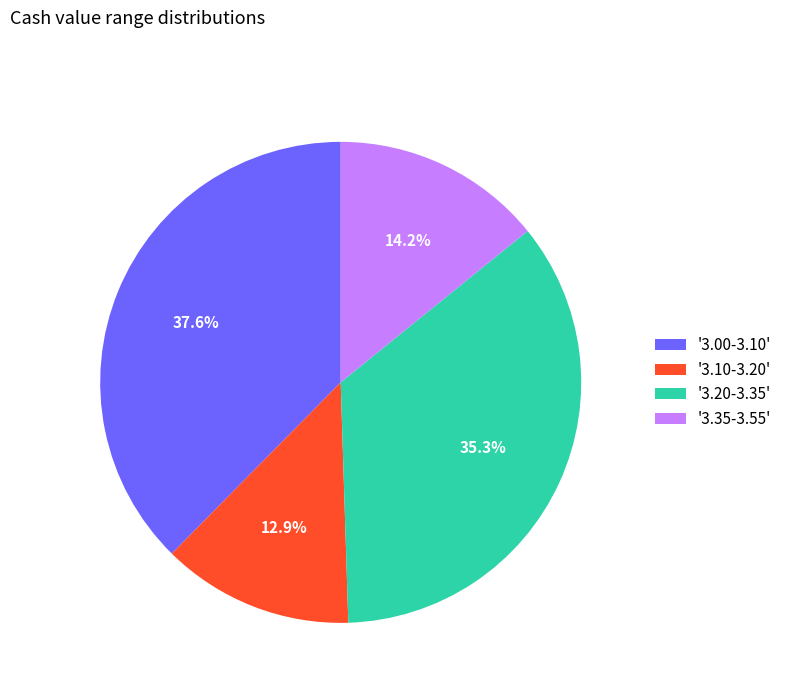

Combined, what portion of the pie is '3.00-3.10' and '3.10-3.20'?

50.5%